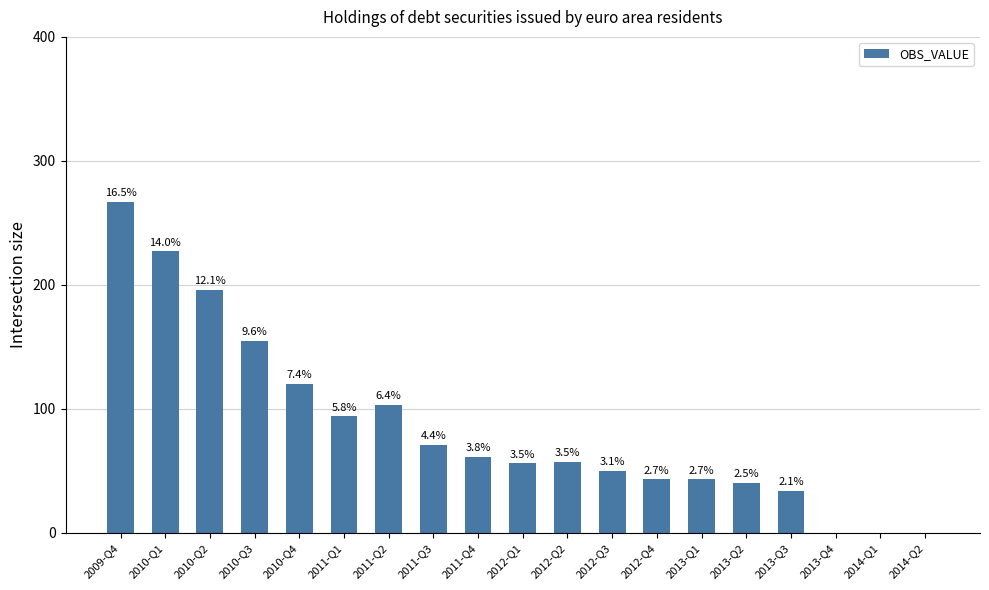

What position from the left is 2010-Q3?

4